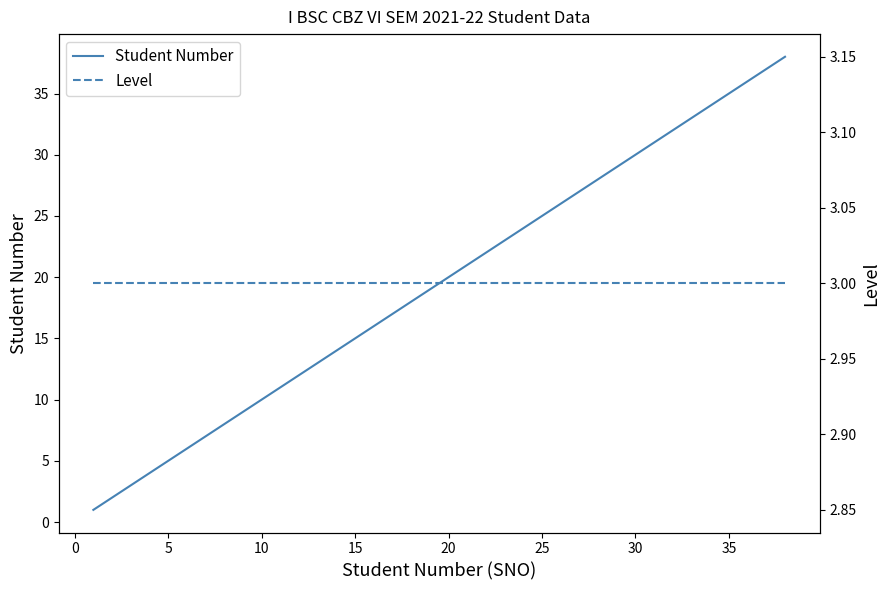

What is the highest value of the Student Number series?

38